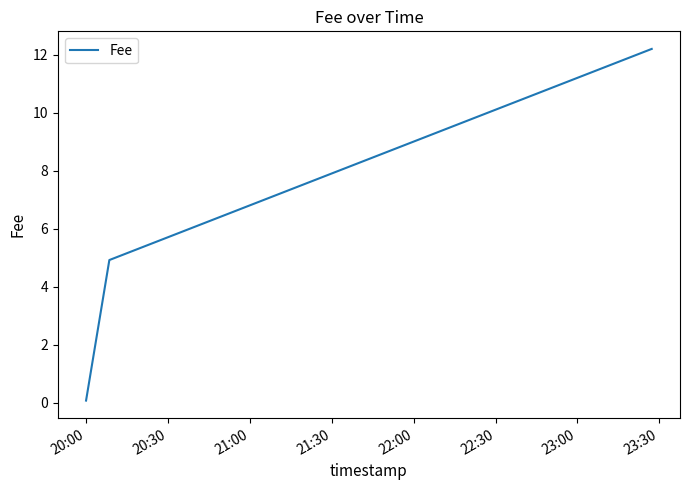

What is the smallest value displayed?

0.1